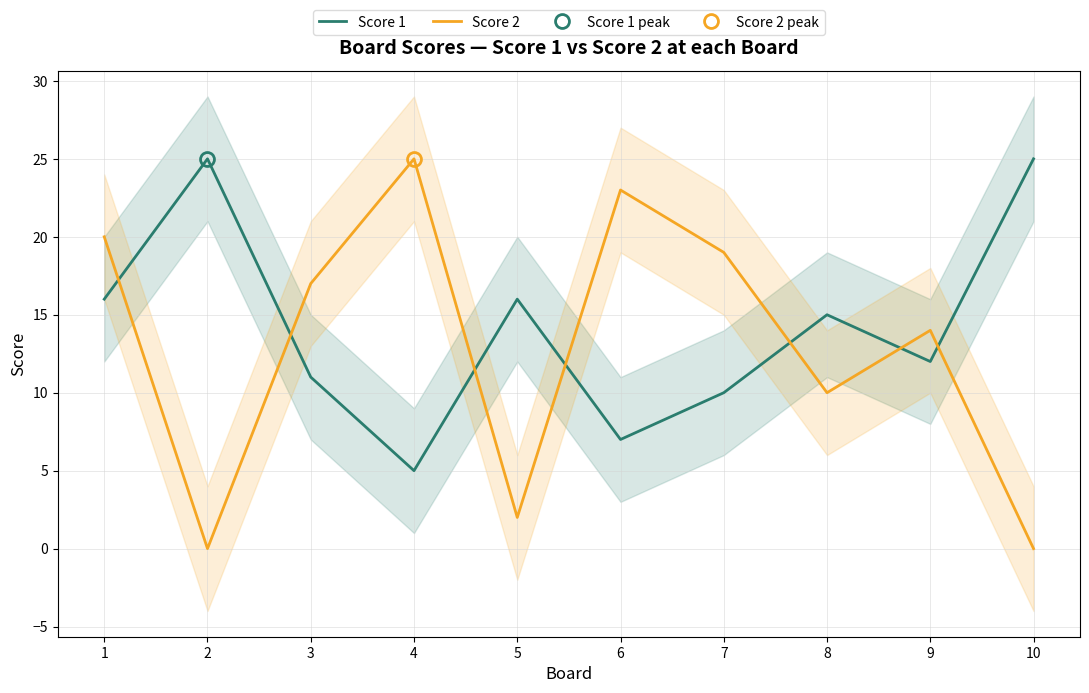

Rank the series by their average value, from lowest to highest.

Score 2, Score 1